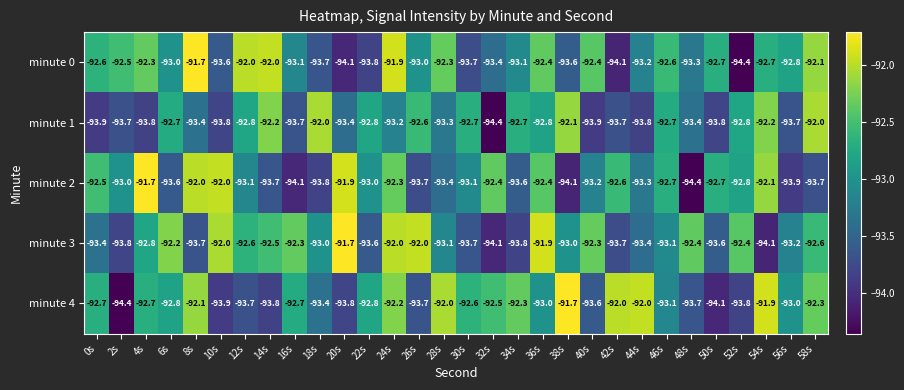

What is the difference between the highest and lowest values at 52s?

2.0